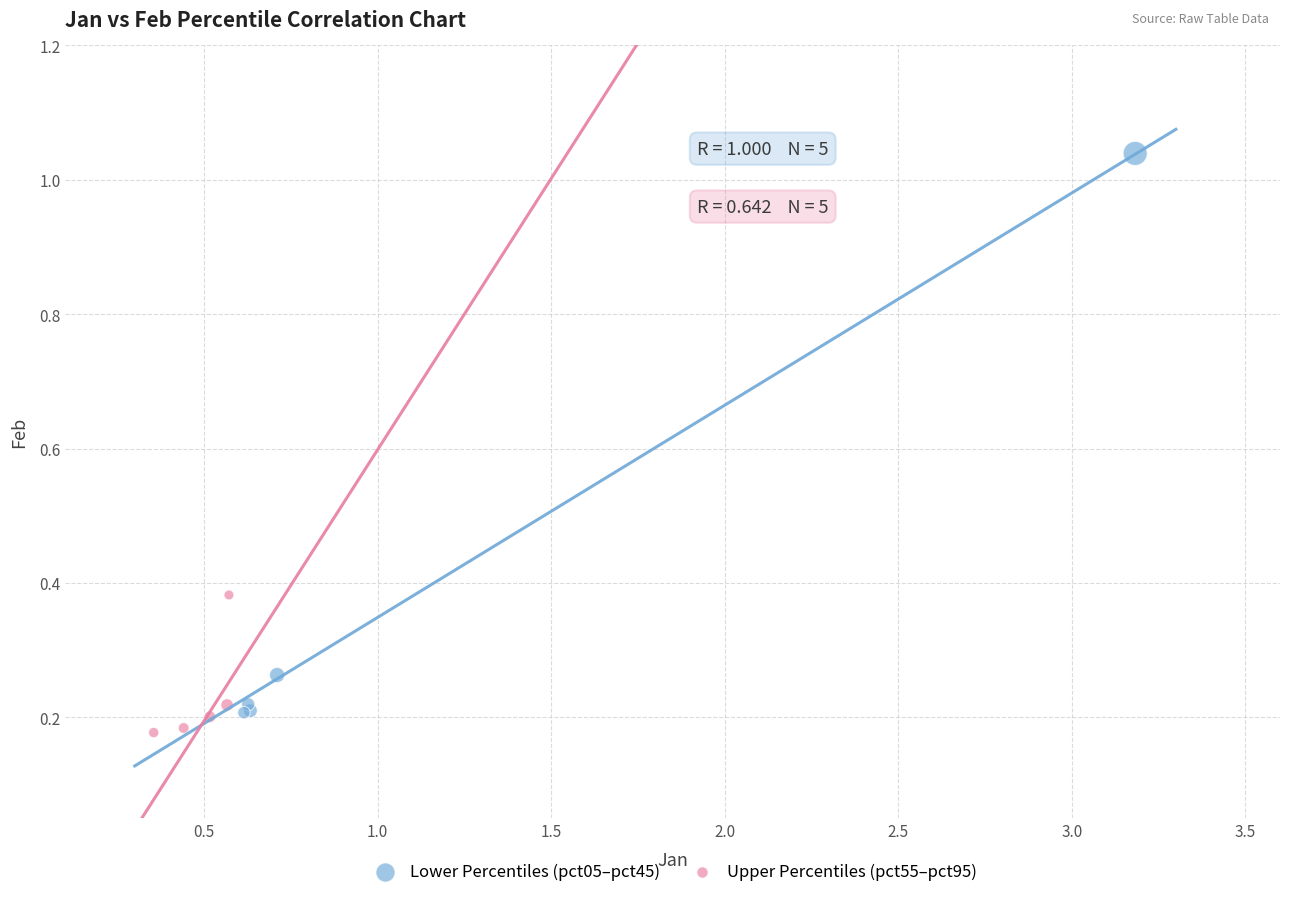

Which series reaches the maximum Y coordinate?

Lower Percentiles (pct05–pct45)